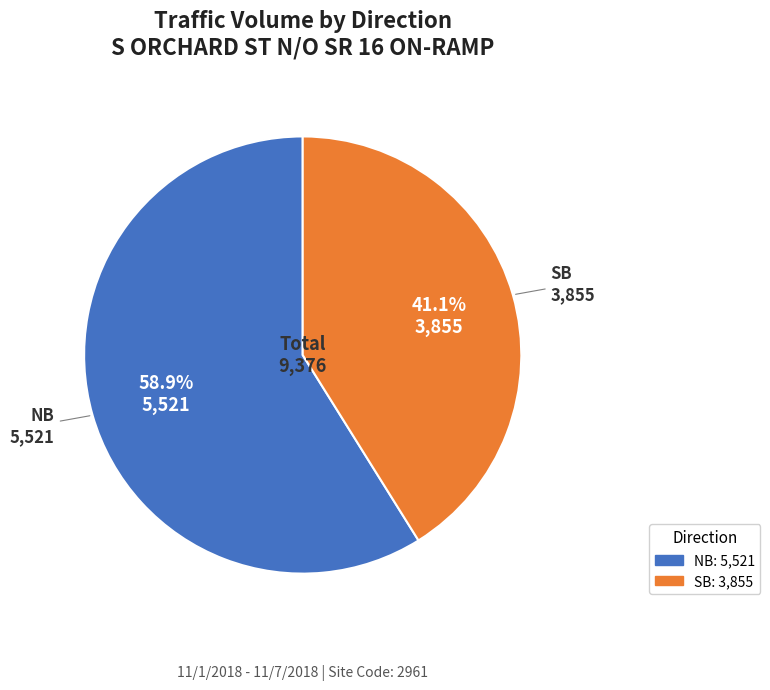

Which category has the biggest portion of the pie?

NB